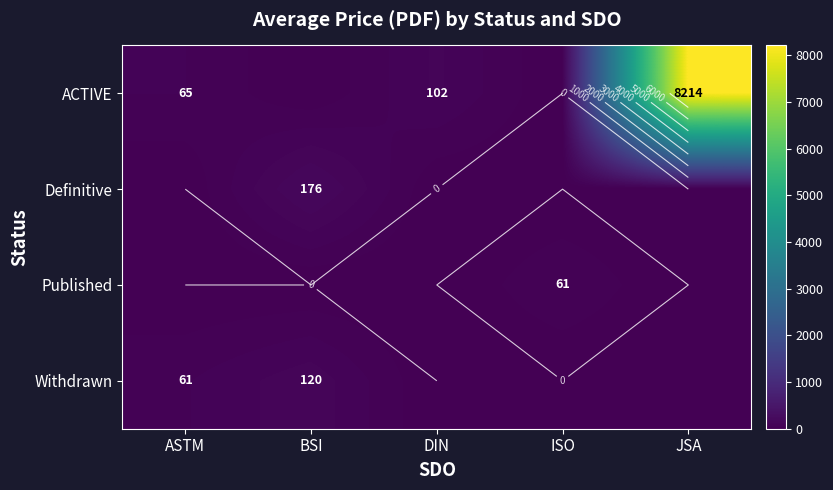

At how many categories does at least one series exceed 1685?

1